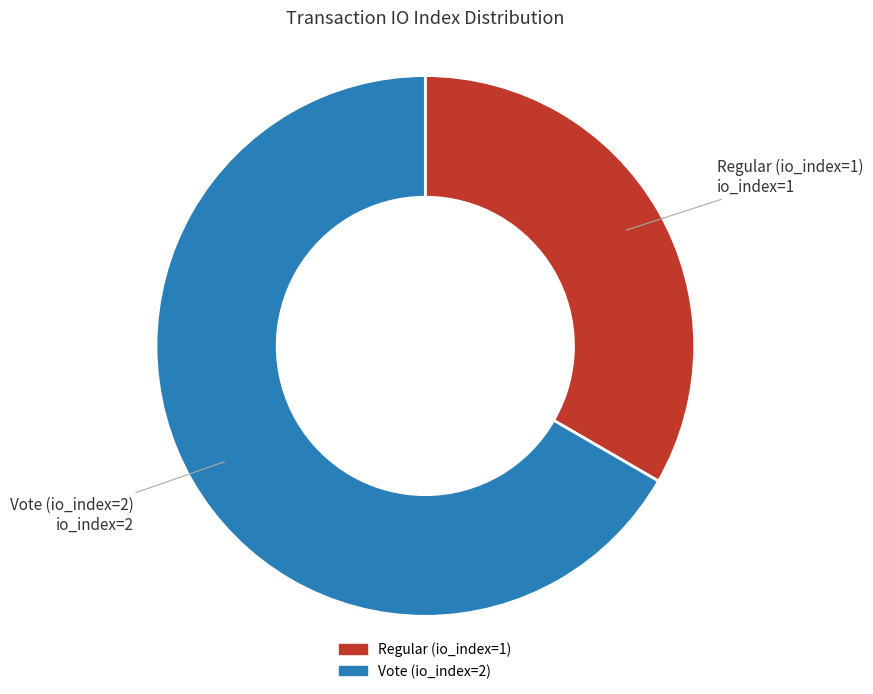

Does Regular (io_index=1) account for over 50% of the chart?

No